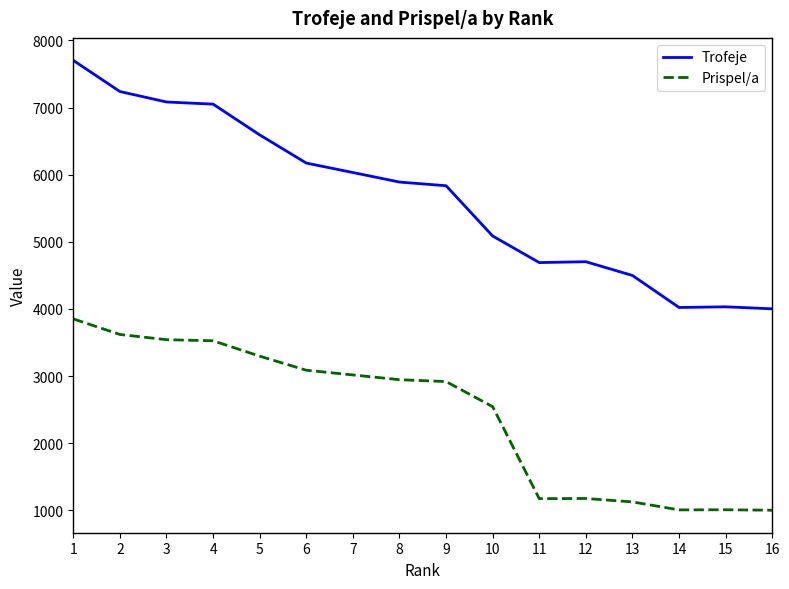

List the series in order of their peak value, highest first.

Trofeje, Prispel/a